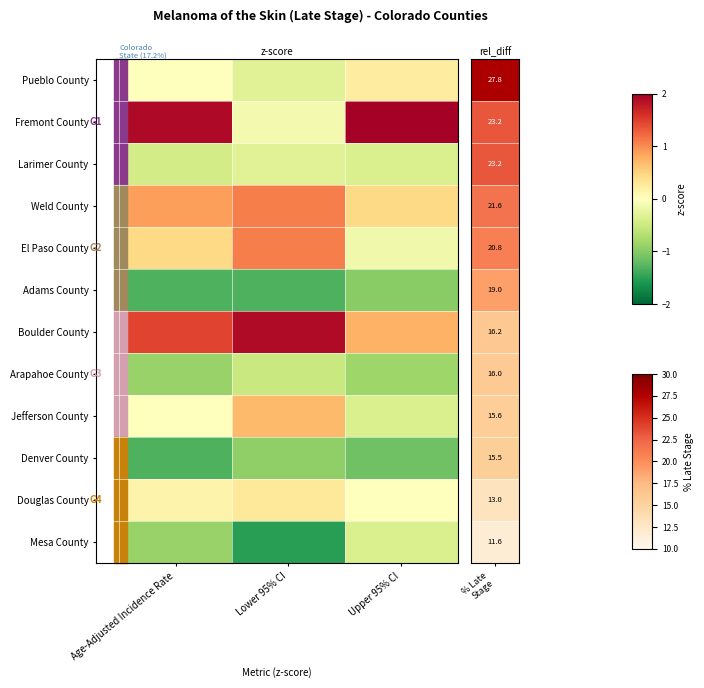

Reading left to right, transcribe all the data shown in this chart.

Pueblo County: Age-Adjusted Incidence Rate=0.0	Lower 95% CI=-0.3	Upper 95% CI=0.2
Fremont County: Age-Adjusted Incidence Rate=1.9	Lower 95% CI=-0.1	Upper 95% CI=2.8
Larimer County: Age-Adjusted Incidence Rate=-0.4	Lower 95% CI=-0.3	Upper 95% CI=-0.4
Weld County: Age-Adjusted Incidence Rate=0.9	Lower 95% CI=1.1	Upper 95% CI=0.5
El Paso County: Age-Adjusted Incidence Rate=0.4	Lower 95% CI=1.1	Upper 95% CI=-0.2
Adams County: Age-Adjusted Incidence Rate=-1.3	Lower 95% CI=-1.3	Upper 95% CI=-1.0
Boulder County: Age-Adjusted Incidence Rate=1.5	Lower 95% CI=1.9	Upper 95% CI=0.8
Arapahoe County: Age-Adjusted Incidence Rate=-0.9	Lower 95% CI=-0.5	Upper 95% CI=-0.8
Jefferson County: Age-Adjusted Incidence Rate=0.0	Lower 95% CI=0.7	Upper 95% CI=-0.4
Denver County: Age-Adjusted Incidence Rate=-1.3	Lower 95% CI=-0.9	Upper 95% CI=-1.1
Douglas County: Age-Adjusted Incidence Rate=0.1	Lower 95% CI=0.3	Upper 95% CI=0.0
Mesa County: Age-Adjusted Incidence Rate=-0.9	Lower 95% CI=-1.5	Upper 95% CI=-0.4